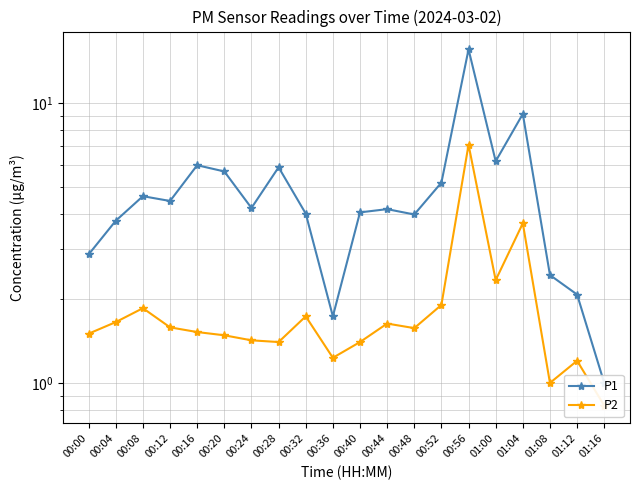

What is the label of the 14th point from the left?

00:52